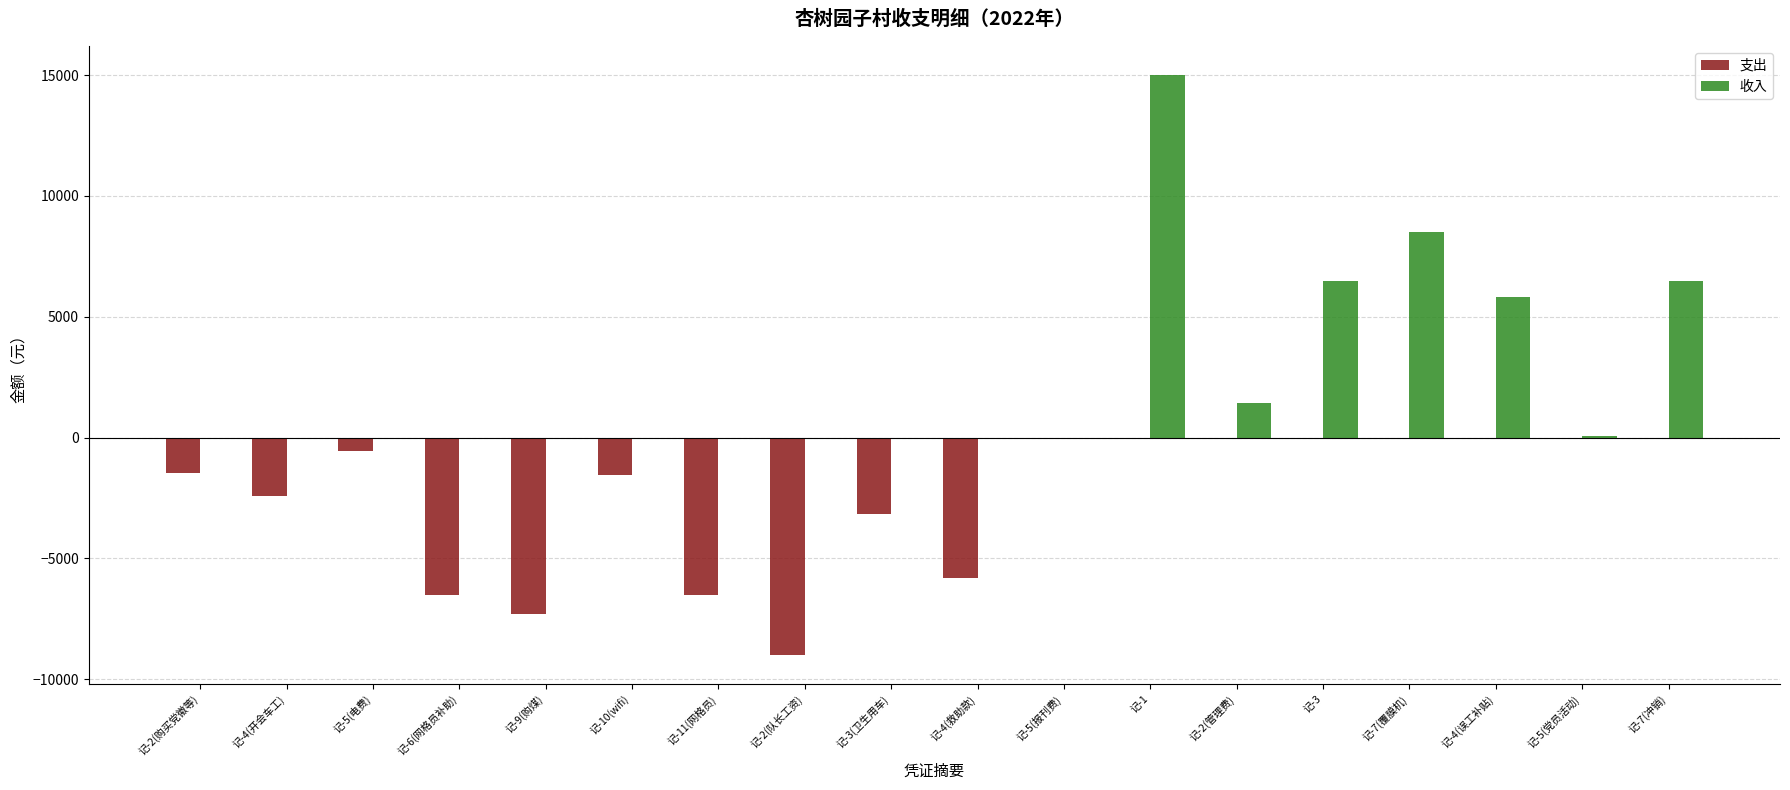

Are the bars horizontal?

No